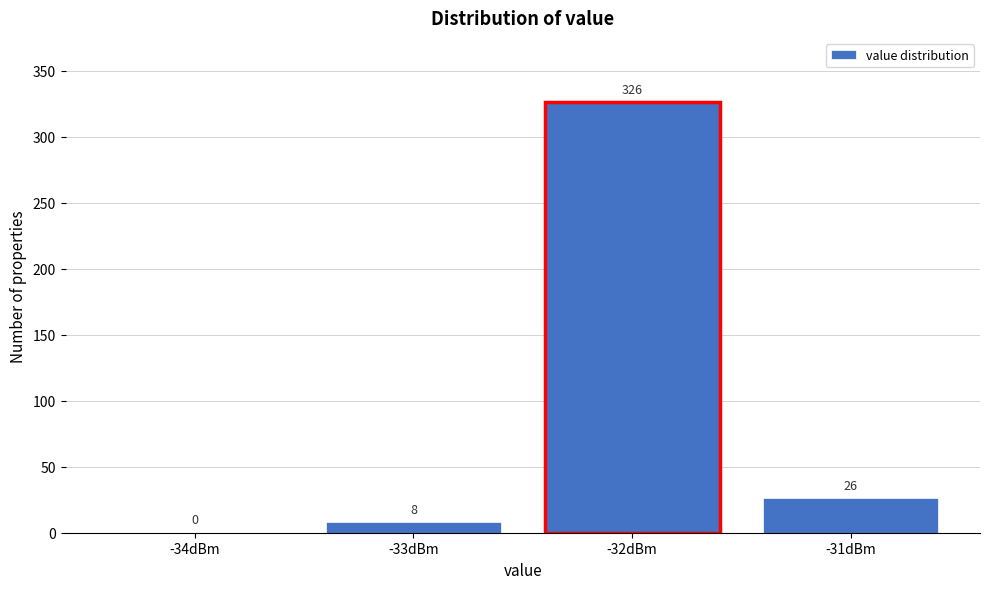

Reading left to right, list all the values displayed in this chart.

-34dBm=0	-33dBm=8	-32dBm=326	-31dBm=26